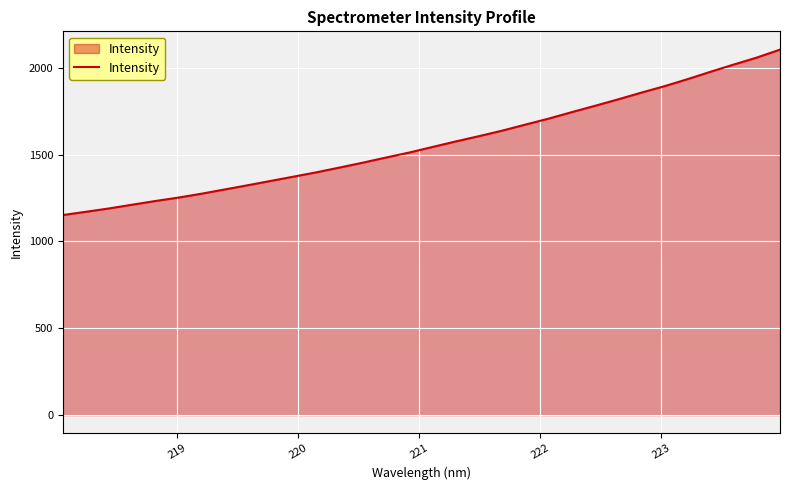

What is the smallest value displayed?

1152.0